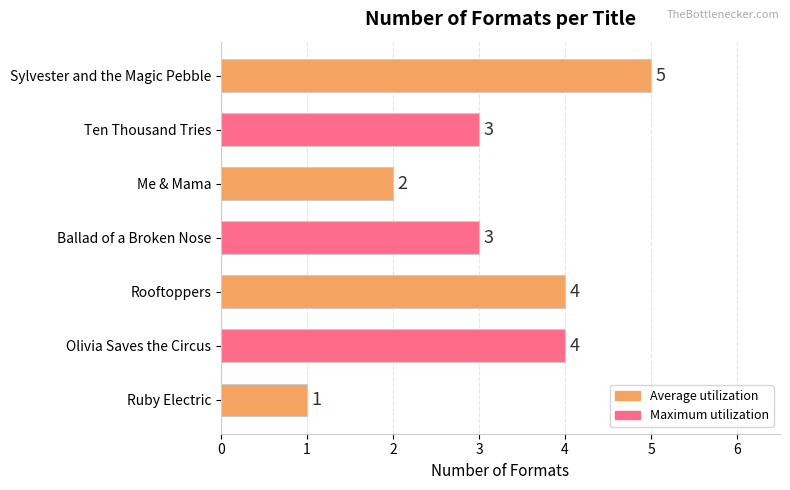

Count the values in the range 2 to 4.

5